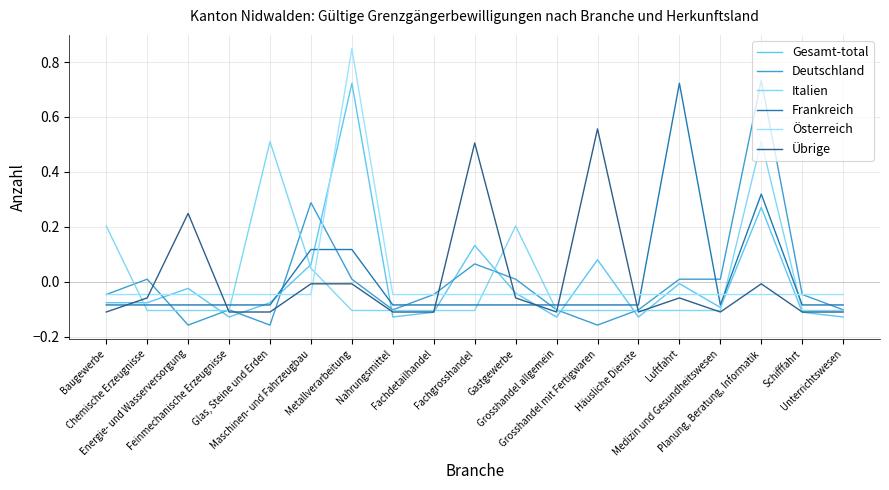

Is the value of Frankreich at Fachdetailhandel greater than the value of Übrige at Metallverarbeitung?

No